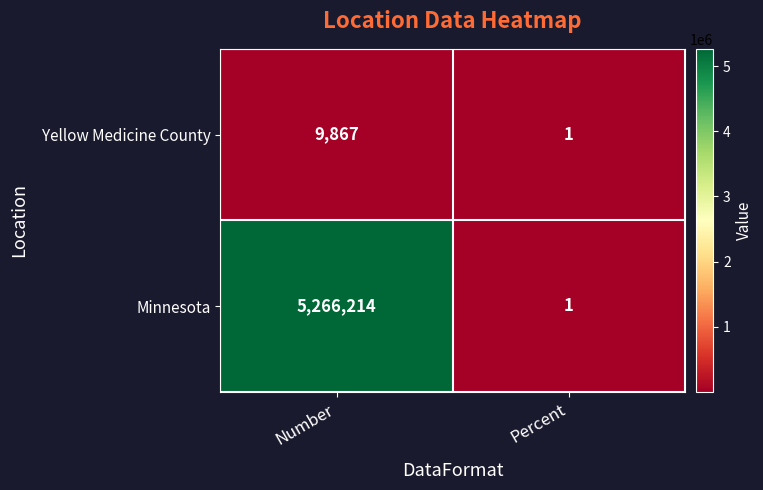

What is the average value of the Minnesota series?

2633108